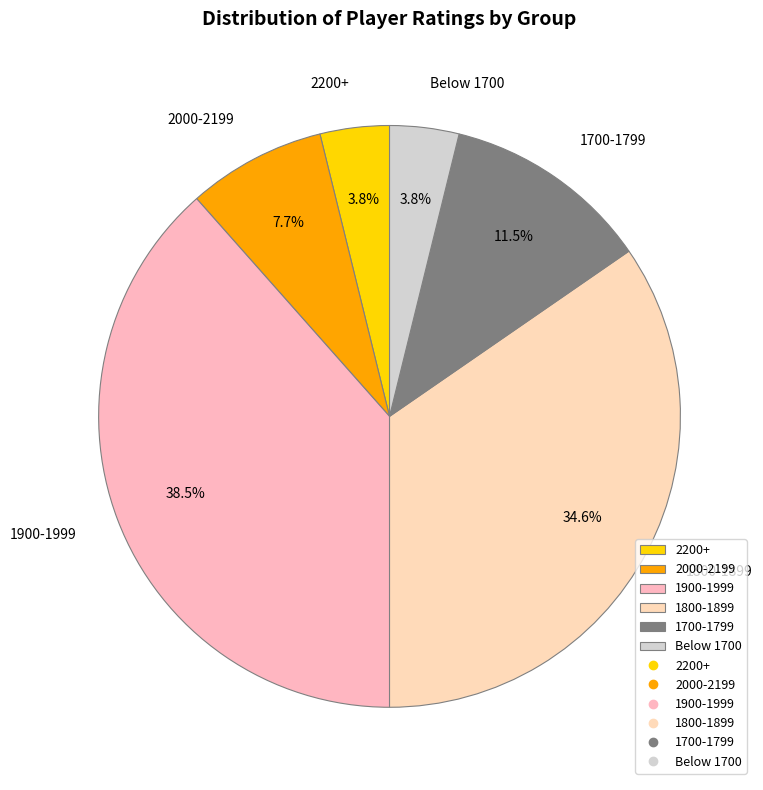

Does Below 1700 account for over 50% of the chart?

No